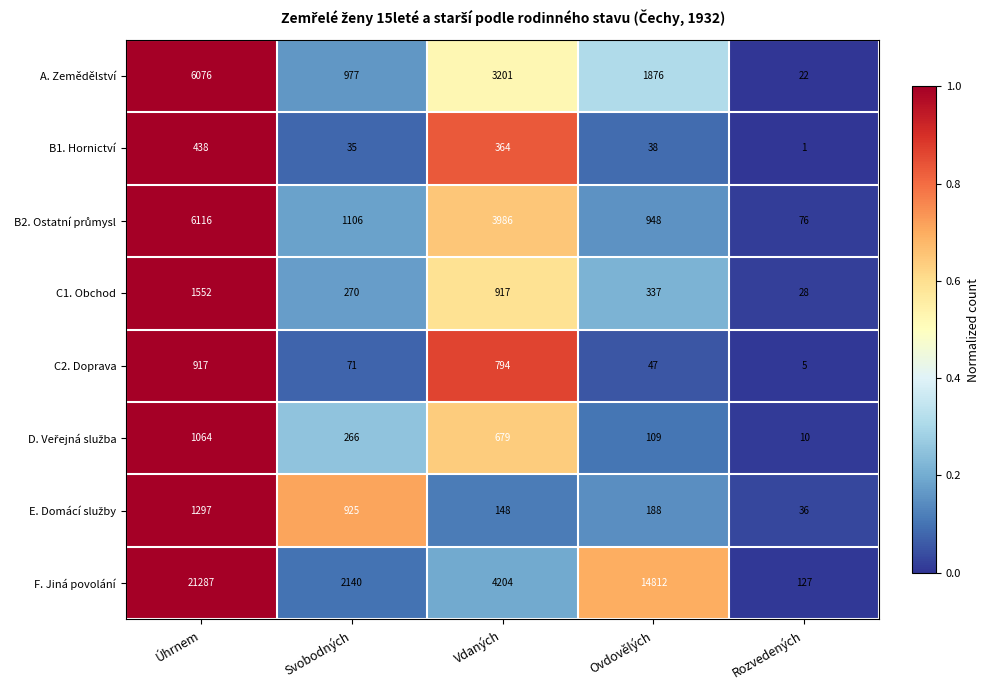

Which series has the largest total across all categories?

F. Jiná povolání